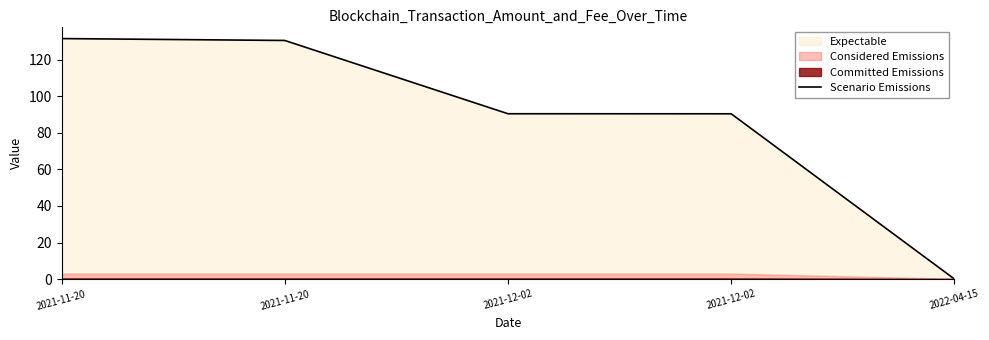

What is the value of the 1st point from the left?

131.7